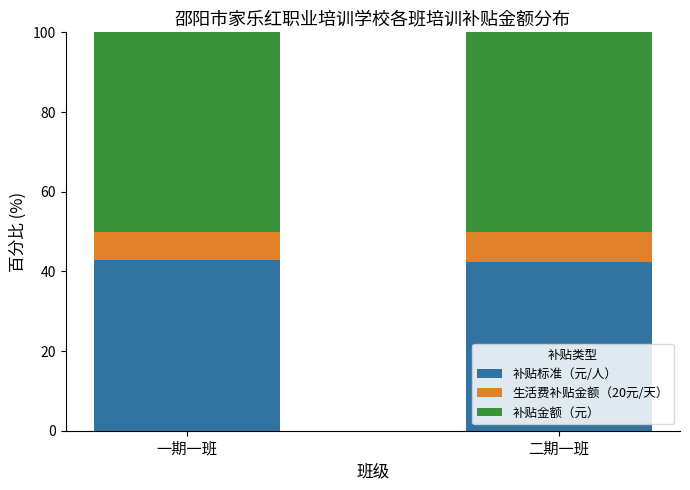

What is the minimum value for 补贴标准（元/人）?

42.4